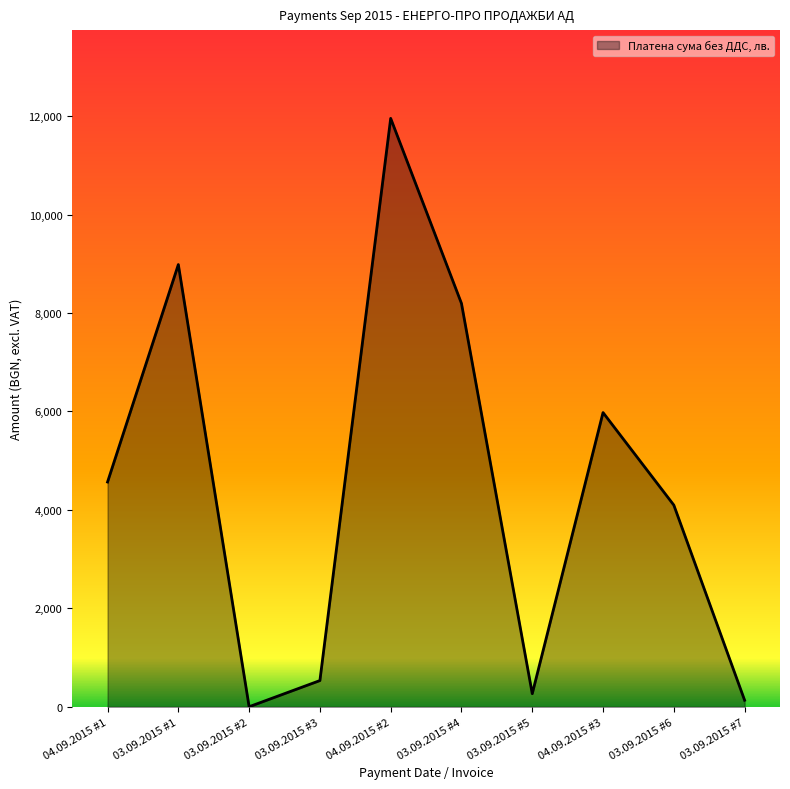

Which label corresponds to the smallest value in the chart?

03.09.2015 #2